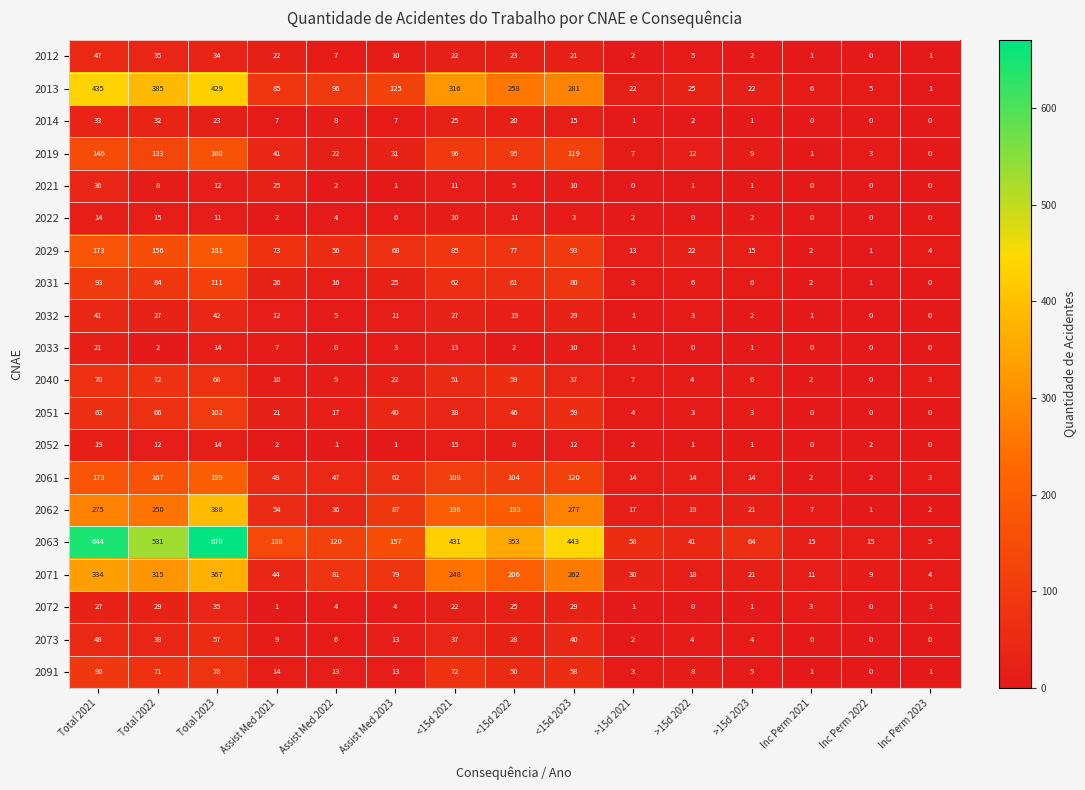

Where does the 2029 series first go above 68?

Total 2021